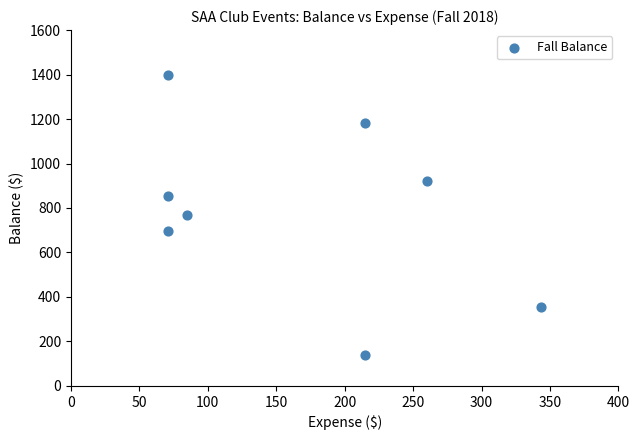

What is the average X value?

166.4